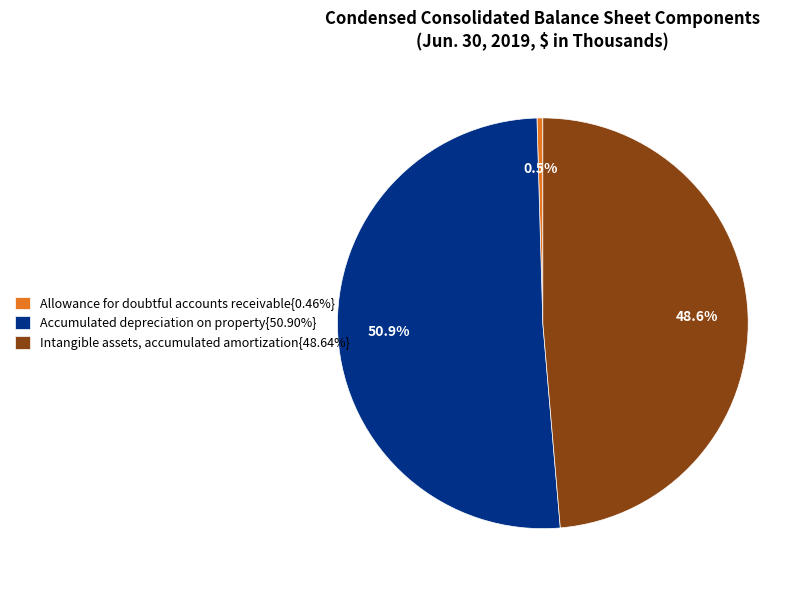

Combined, what portion of the pie is Accumulated depreciation on property{50.90%} and Allowance for doubtful accounts receivable{0.46%}?

51.4%